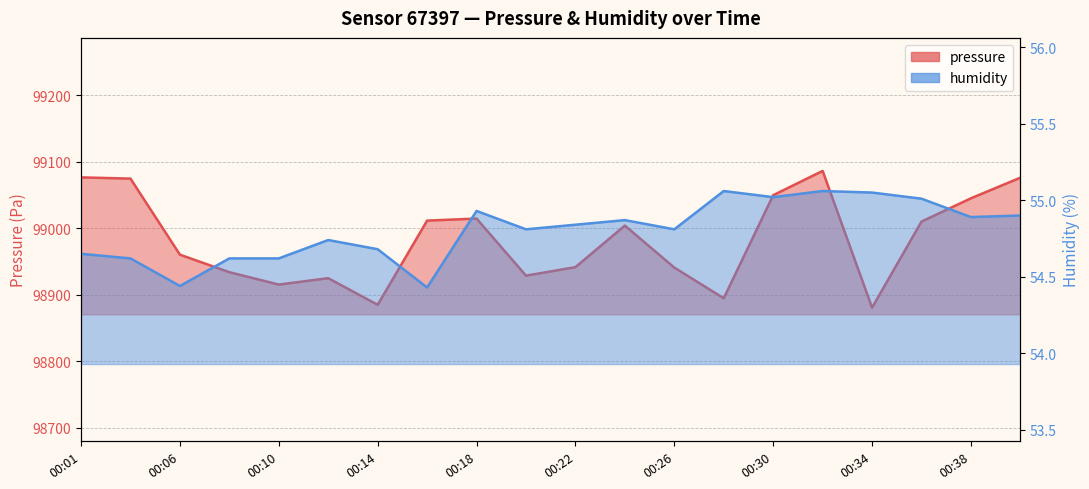

At which label is humidity closest to 54?

00:16